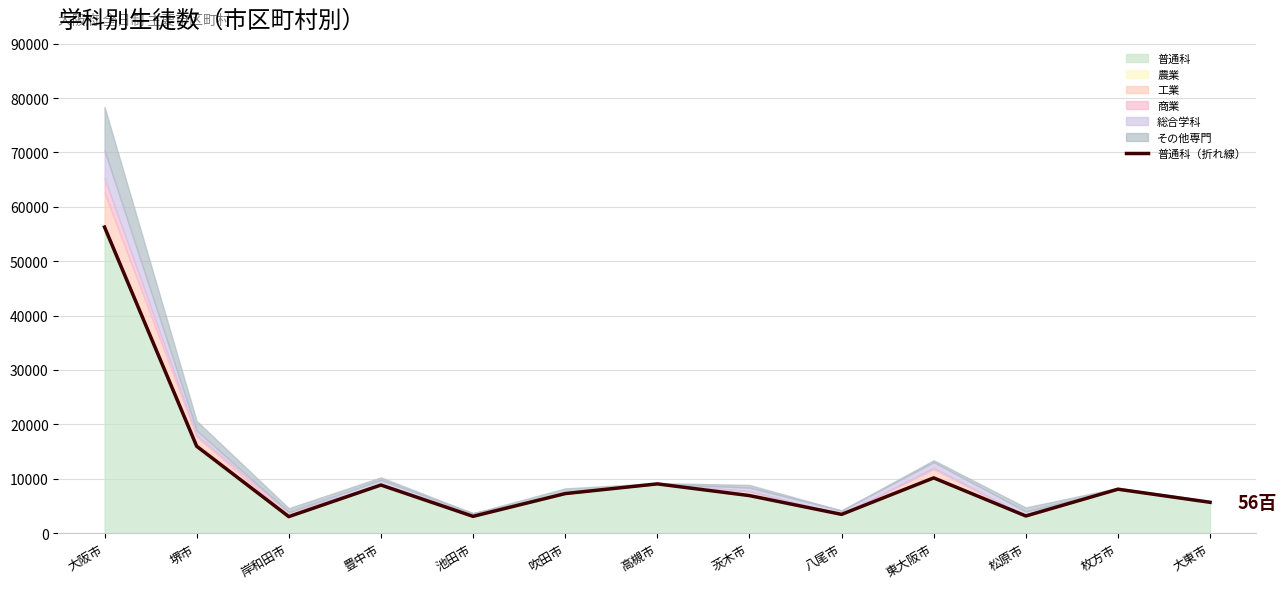

Approximately how many times larger is the value at 八尾市 compared to 岸和田市?

1.1